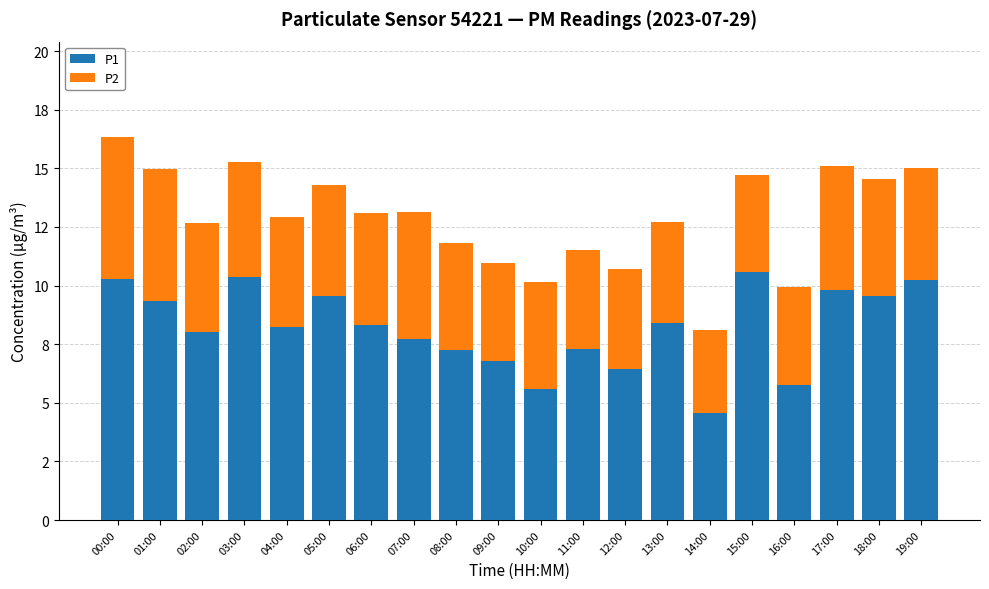

Which category has the highest value in the P1 series?

15:00